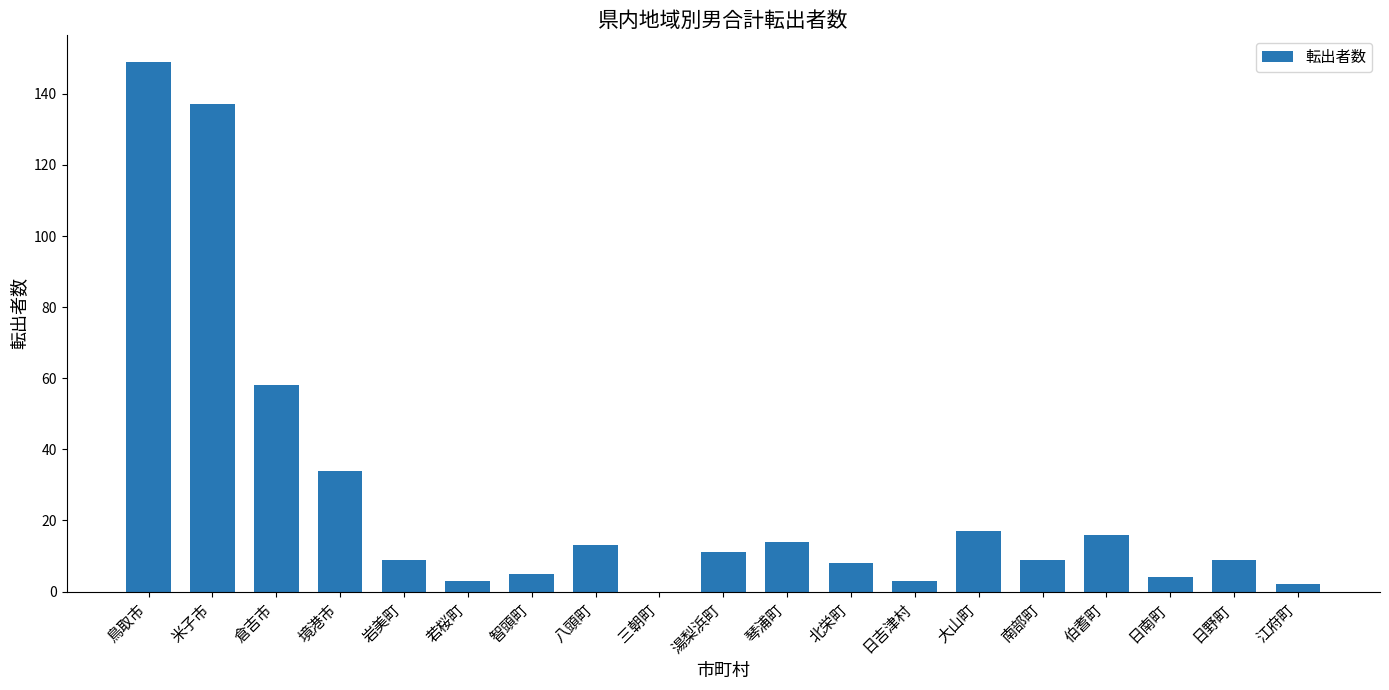

Which has a higher value, 大山町 or 琴浦町?

大山町